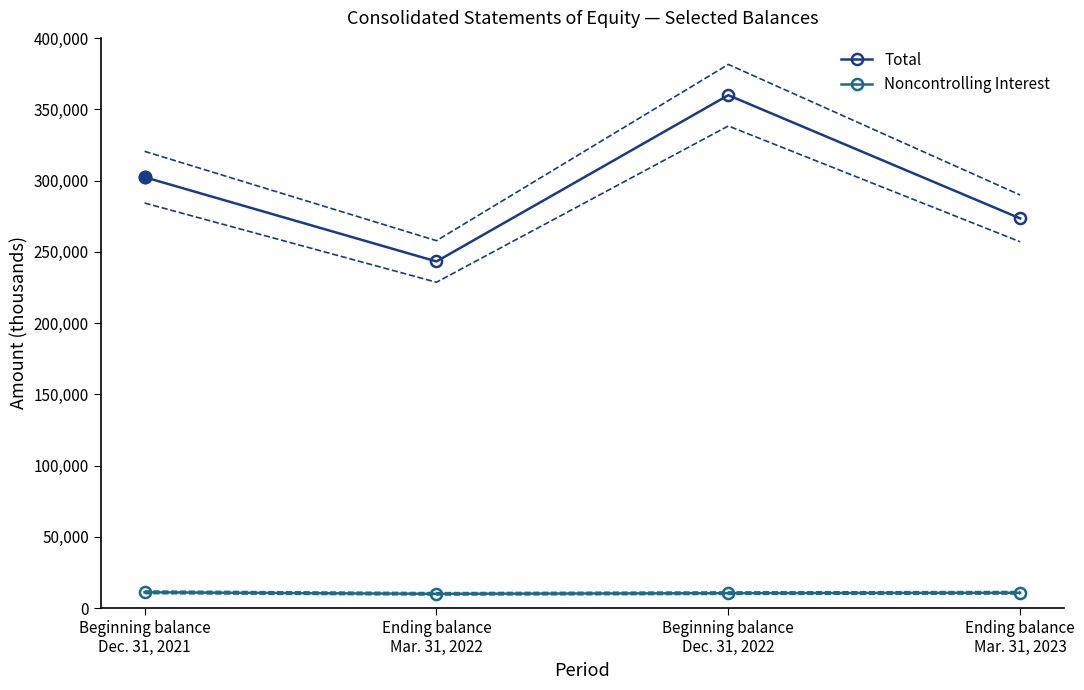

True or false: Noncontrolling Interest and Total intersect in this chart.

False